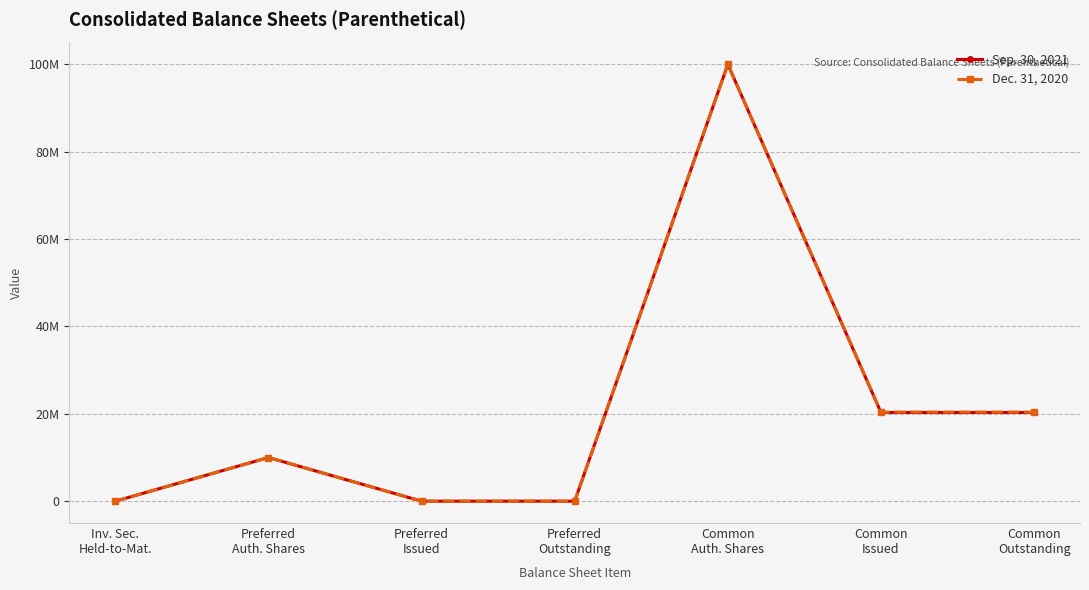

At how many categories does at least one series exceed 61407530?

1